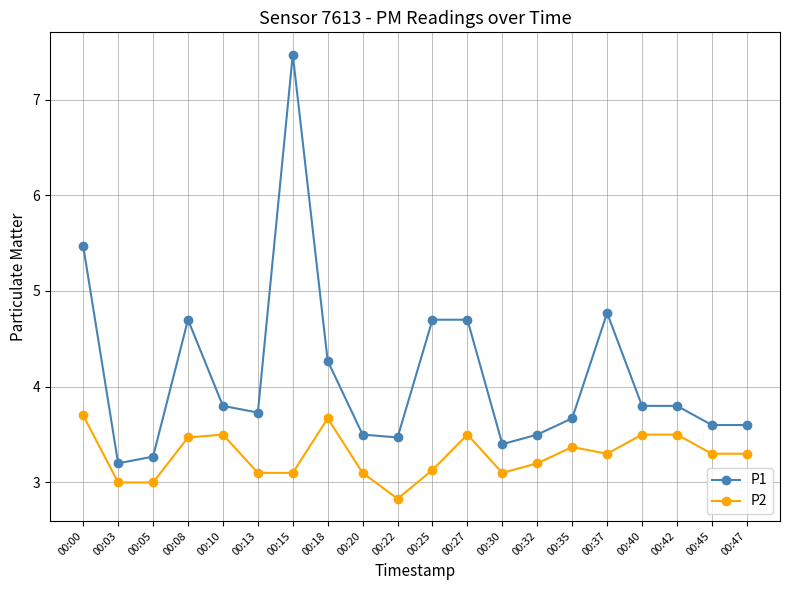

True or false: P2 has more than 1 interior local peaks.

True